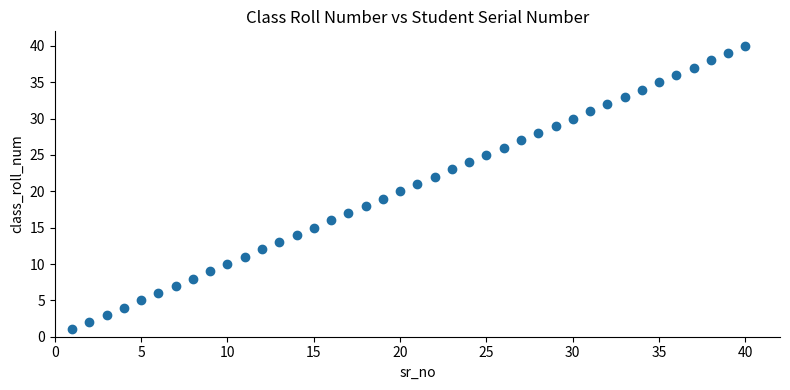

What is the range of X values (max minus min)?

39